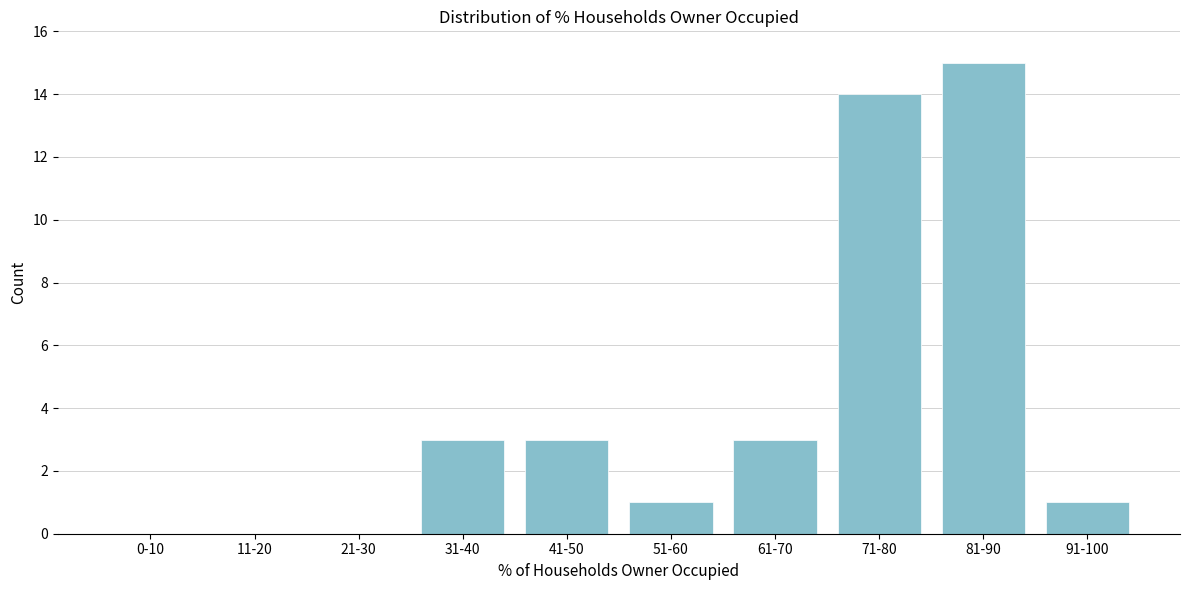

Reading left to right, what are all the values shown in this chart?

0-10=0	11-20=0	21-30=0	31-40=3	41-50=3	51-60=1	61-70=3	71-80=14	81-90=15	91-100=1